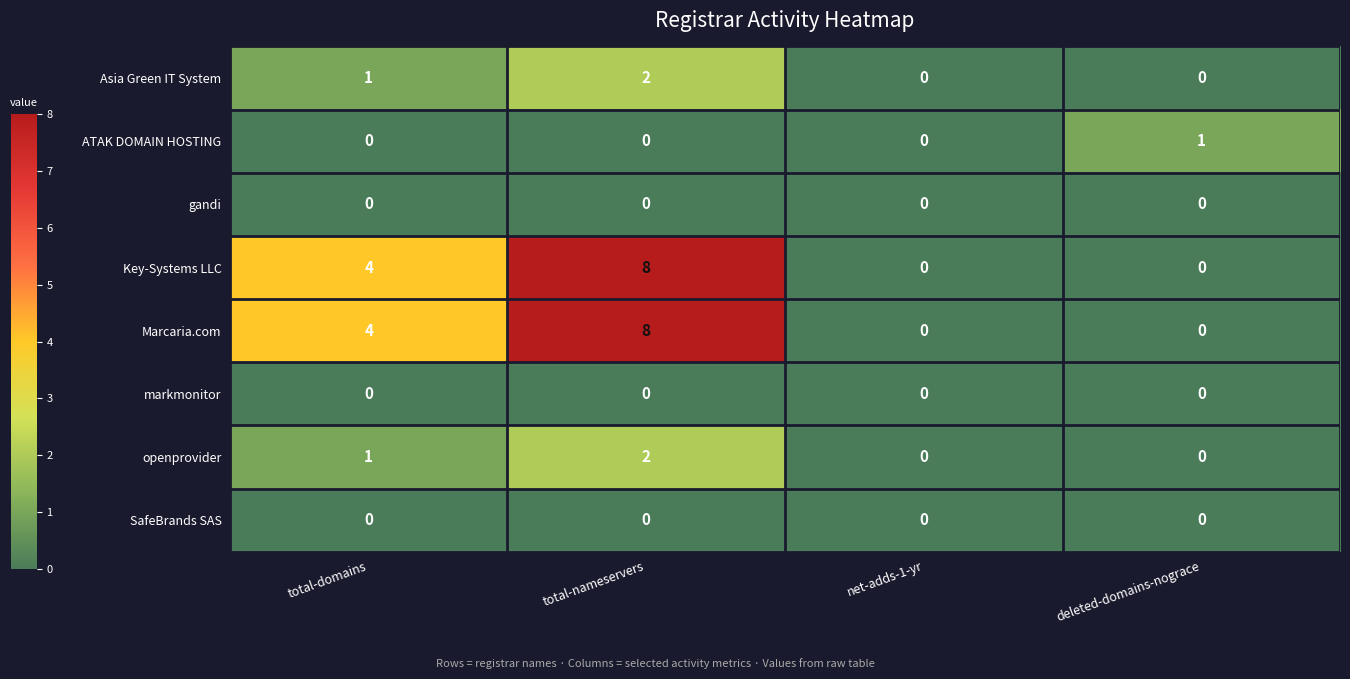

Where is Marcaria.com nearest to the value 4?

total-domains